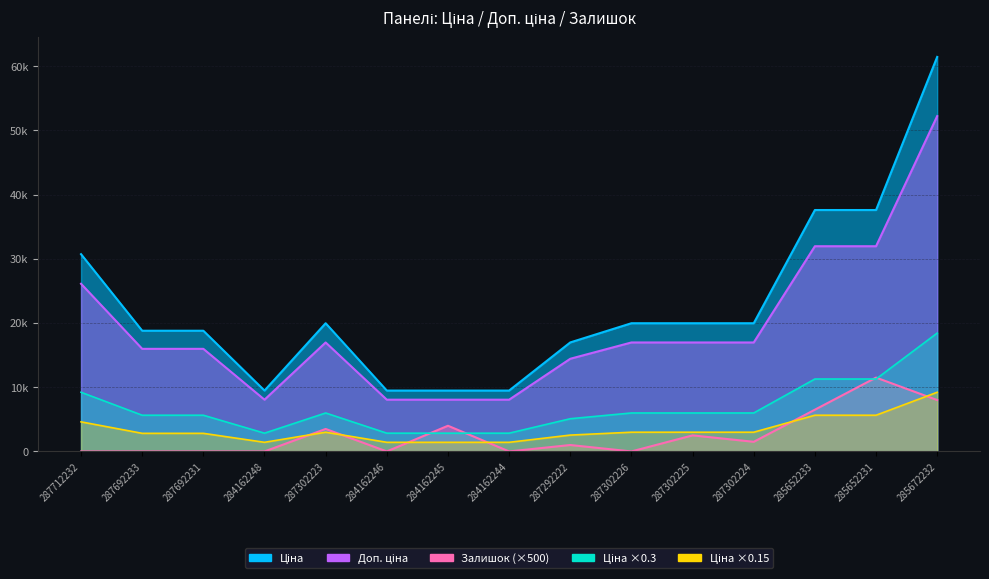

At which label is Доп. ціна closest to 30138?

285652233